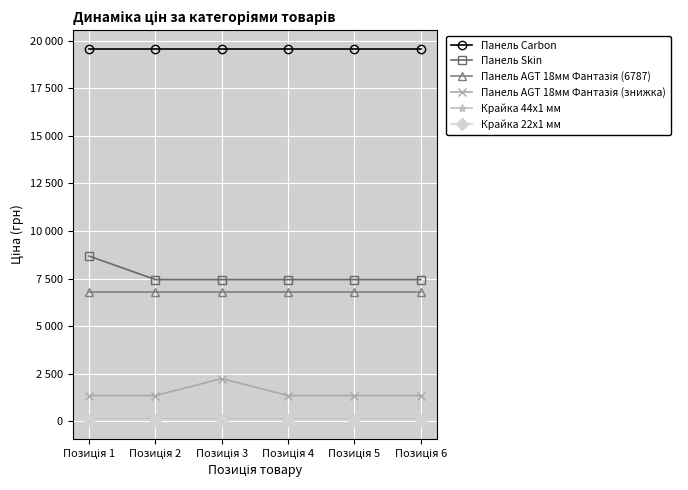

Reading left to right, list all the values displayed in this chart.

Панель Carbon: 19564.9	19564.9	19564.9	19564.9	19564.9	19564.9
Панель Skin: 8679.5	7444.6	7444.6	7444.6	7444.6	7444.6
Панель AGT 18мм Фантазія (6787): 6787.1	6787.1	6787.1	6787.1	6787.1	6787.1
Панель AGT 18мм Фантазія (знижка): 1347.9	1347.9	2245.9	1347.9	1347.9	1347.9
Крайка 44x1 мм: 111.8	111.8	111.8	111.8	111.8	111.8
Крайка 22x1 мм: 55.9	55.9	55.9	55.9	55.9	55.9